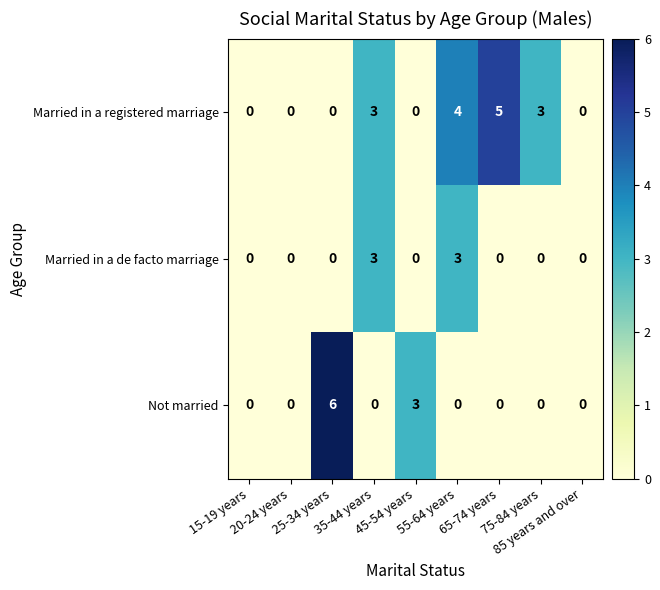

Rank the series by their average value, from highest to lowest.

Married in a registered marriage, Not married, Married in a de facto marriage